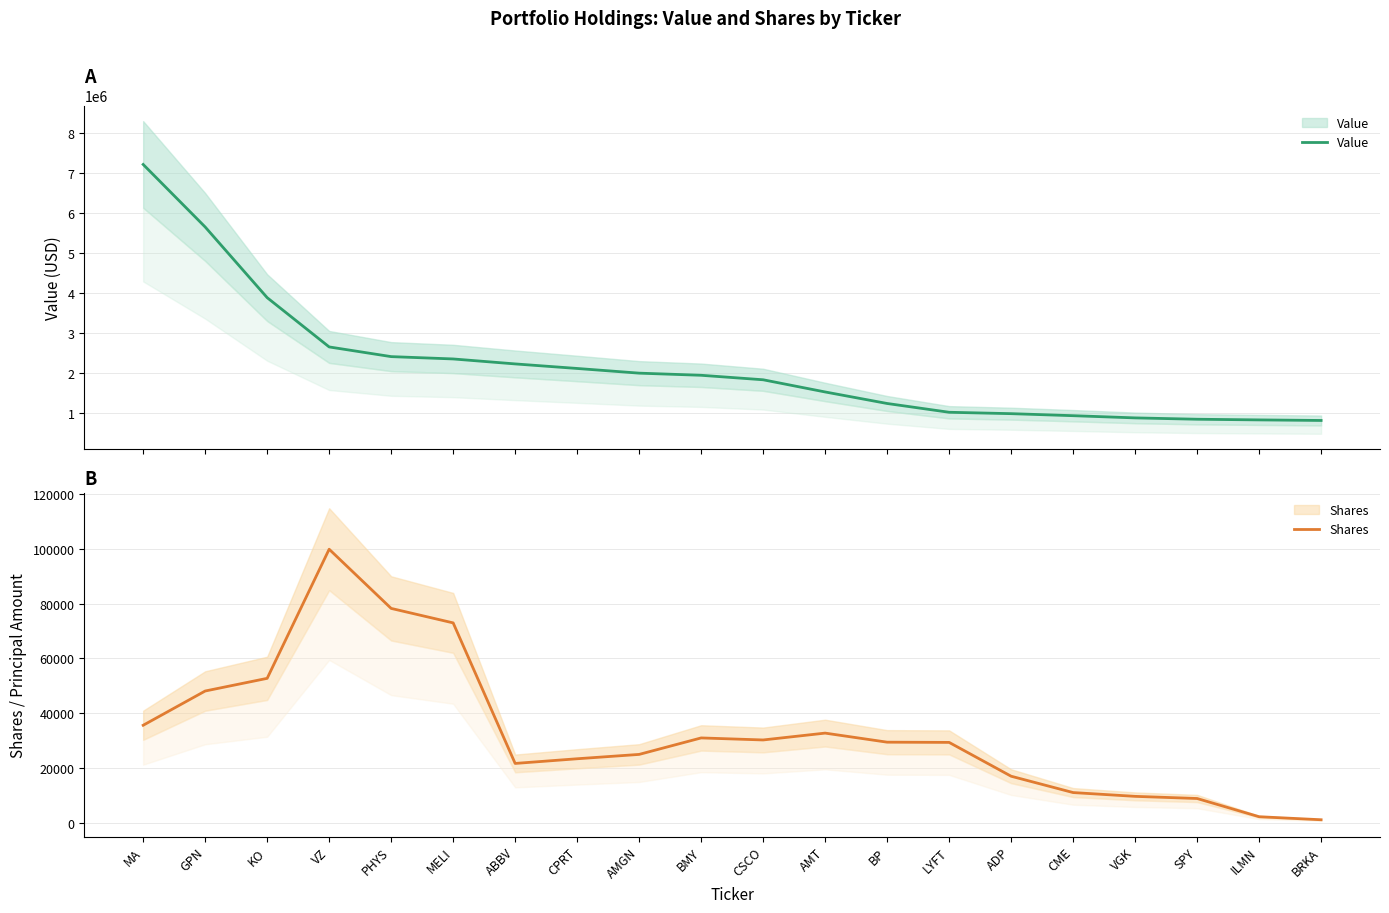

At which label is Shares closest to 50475?

KO